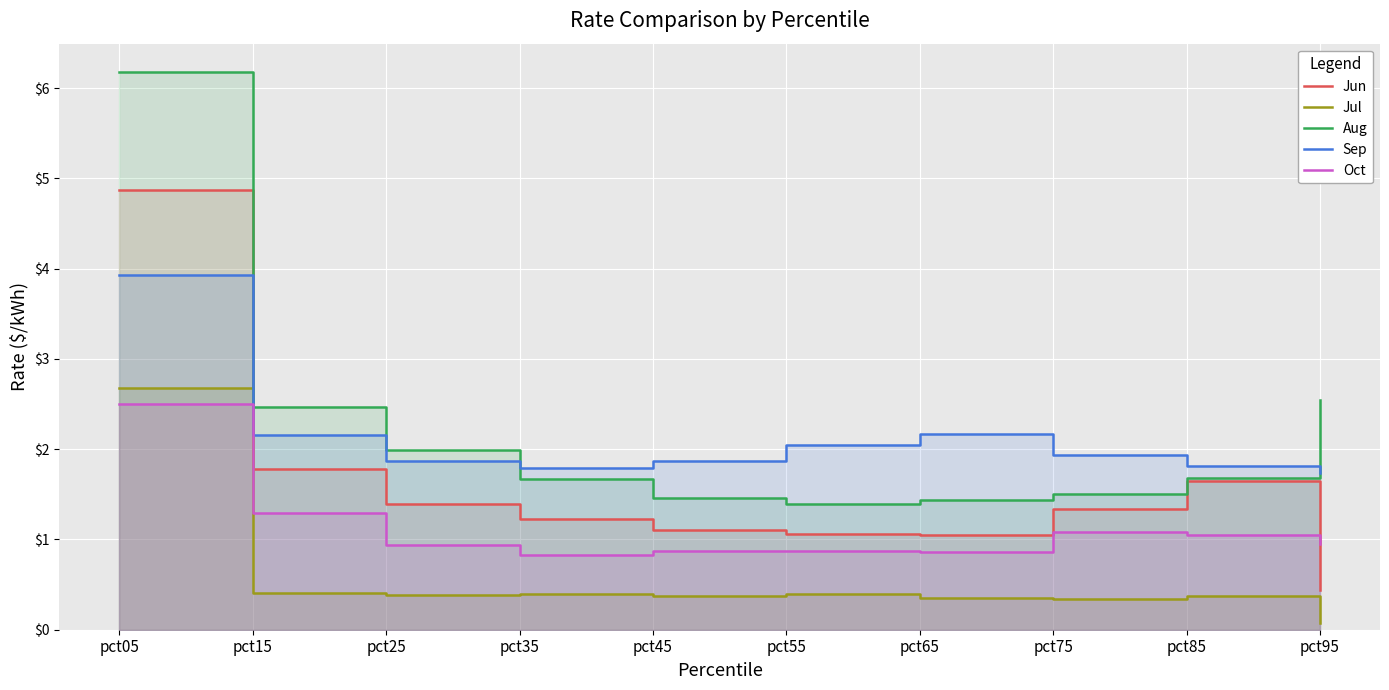

Which has a higher value, pct85 or pct15?

pct15